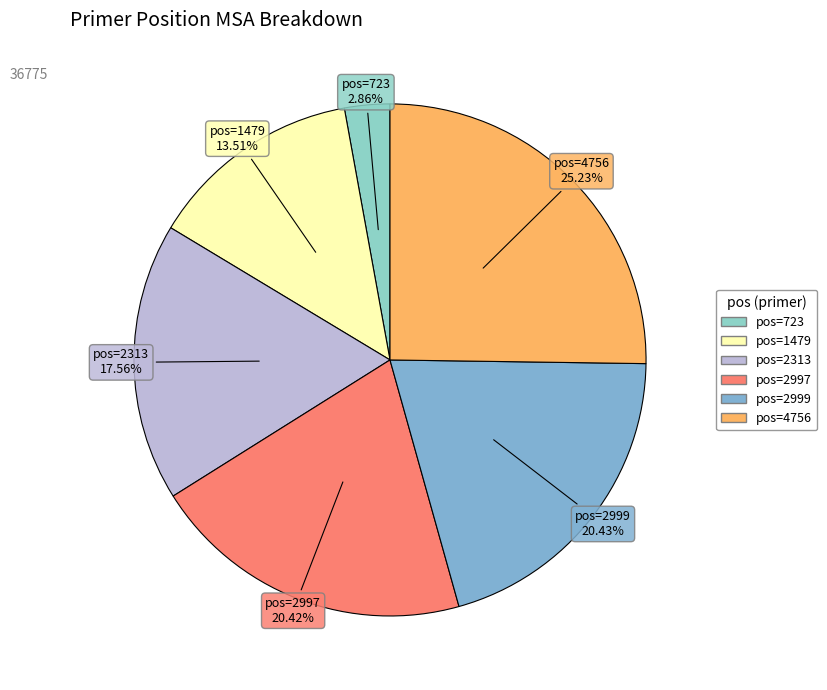

Which slice is the largest?

4756